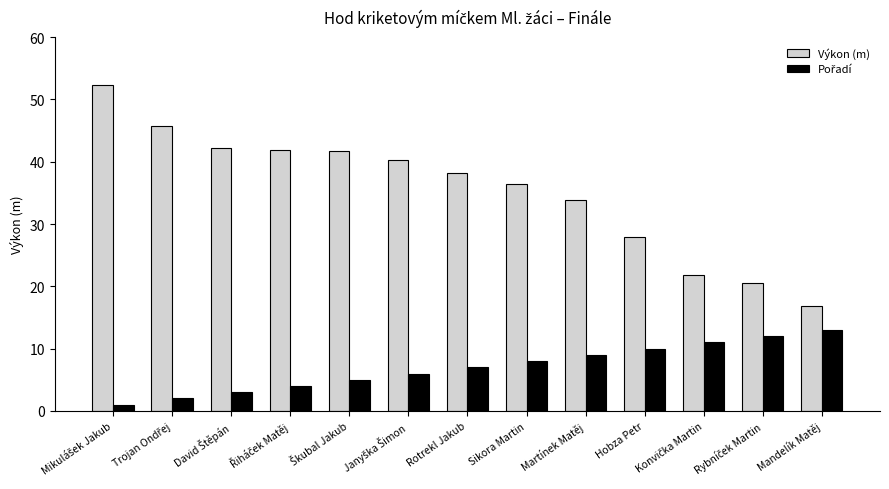

What is the greatest value displayed?

52.4